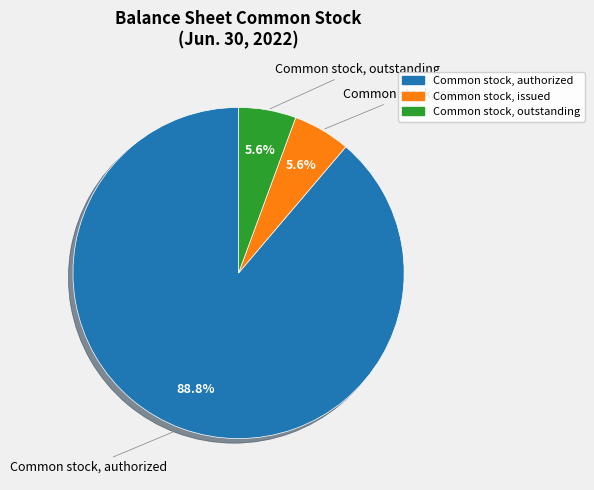

Is there a majority slice in this chart?

Yes